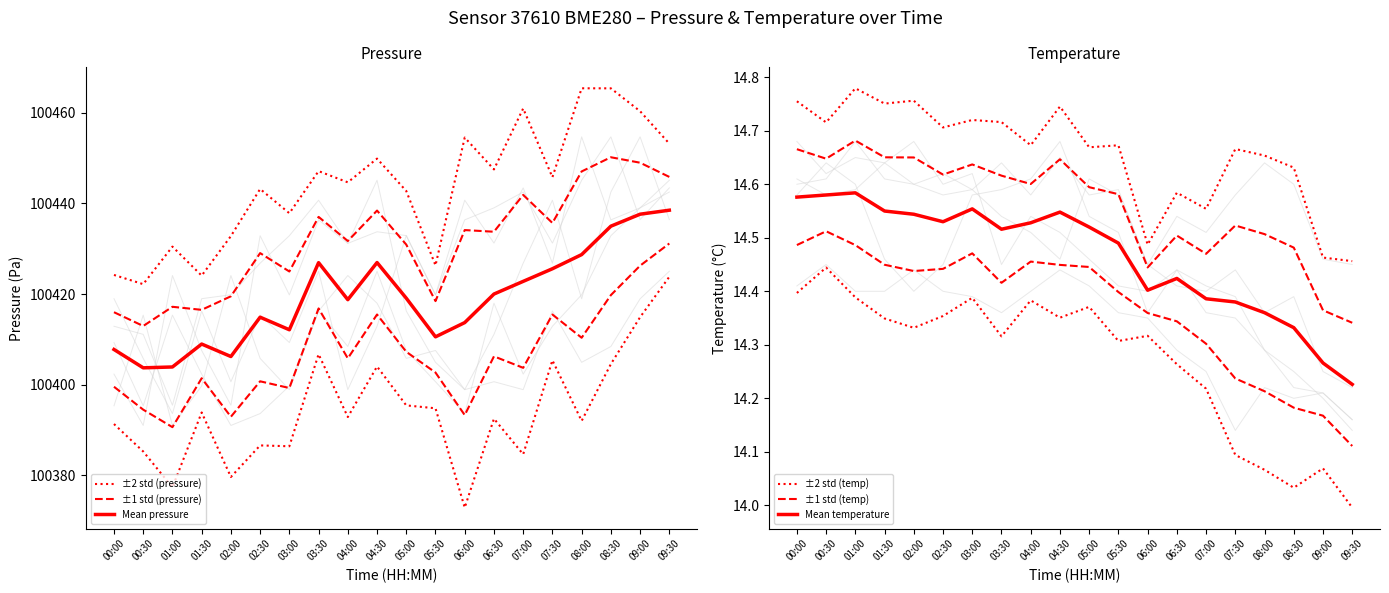

What is the label of the 20th point from the left?

09:30